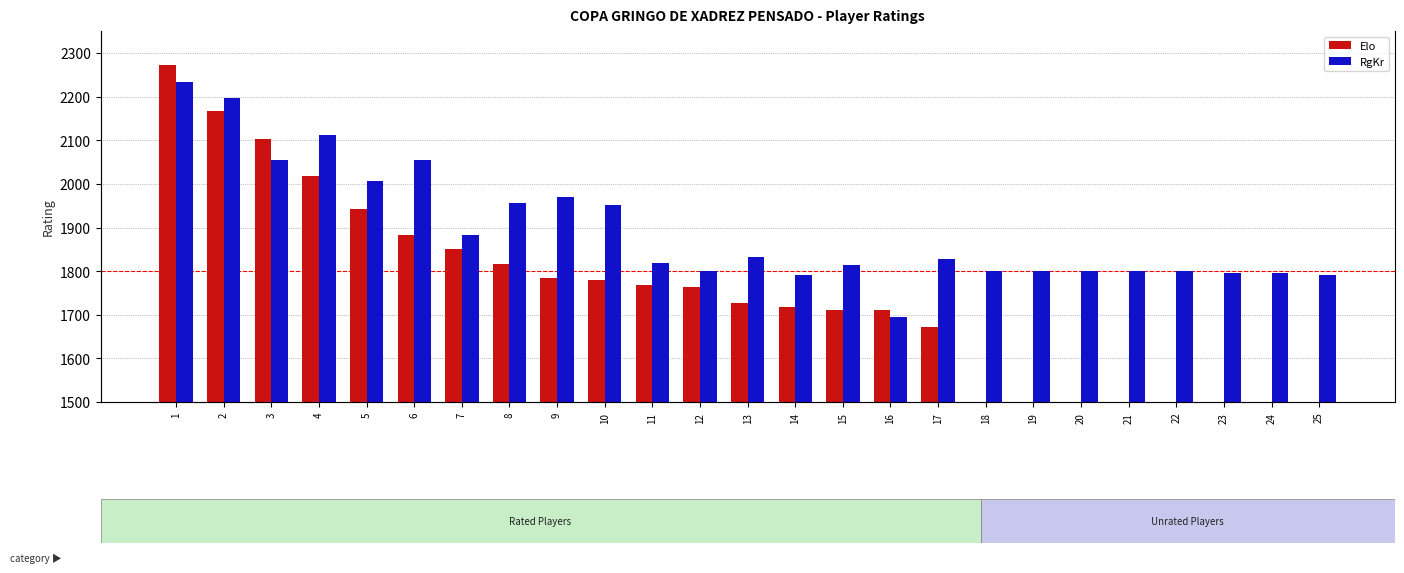

Reading right to left, extract all data points from this chart.

Elo: 0	0	0	0	0	0	0	0	1671	1711	1711	1718	1726	1764	1768	1779	1785	1817	1851	1883	1942	2019	2103	2168	2273
RgKr: 1791	1795	1796	1800	1800	1800	1800	1800	1829	1696	1814	1792	1832	1800	1819	1951	1971	1957	1882	2054	2007	2112	2054	2196	2233